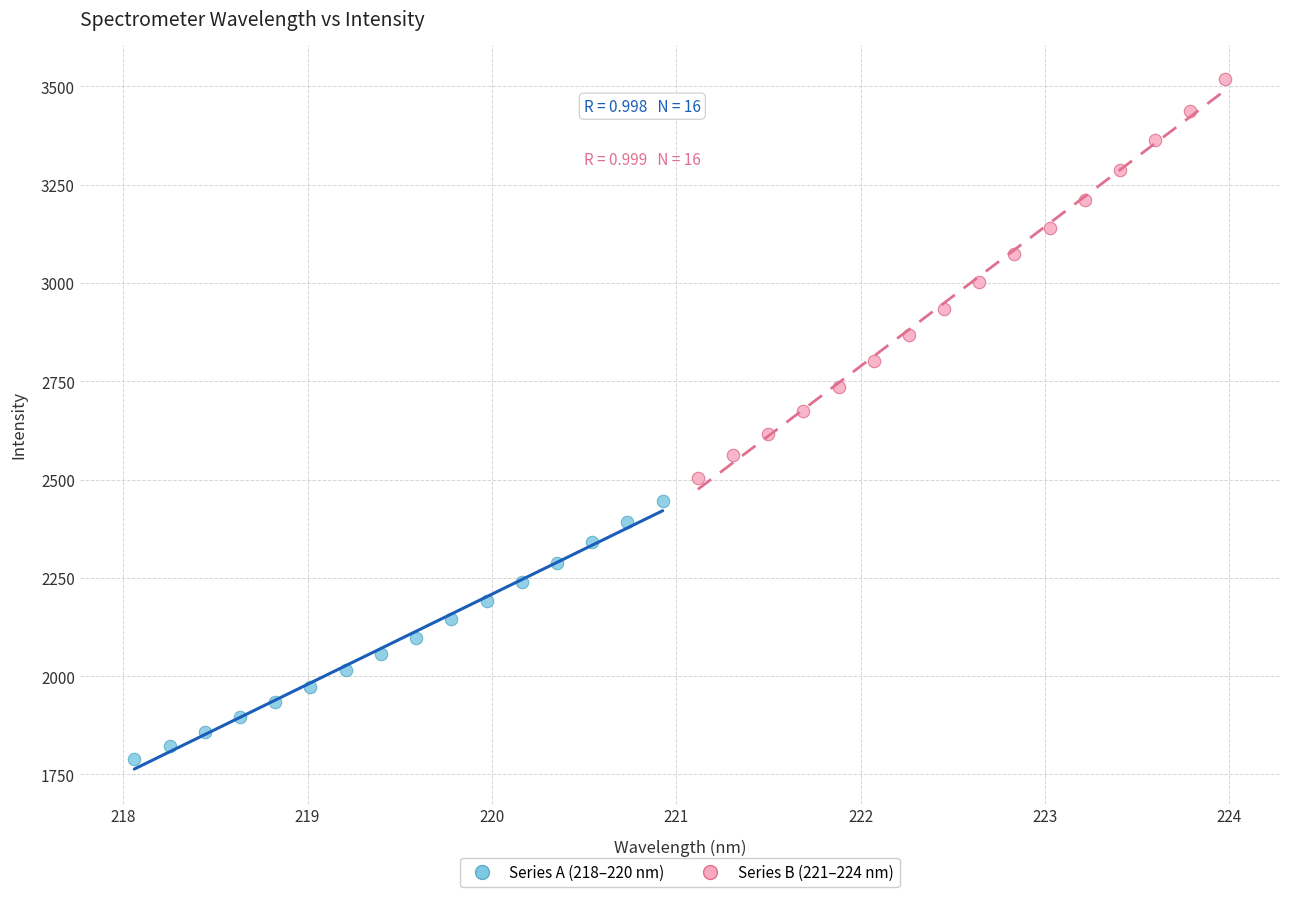

Which series reaches the maximum Y coordinate?

Series B (221–224 nm)